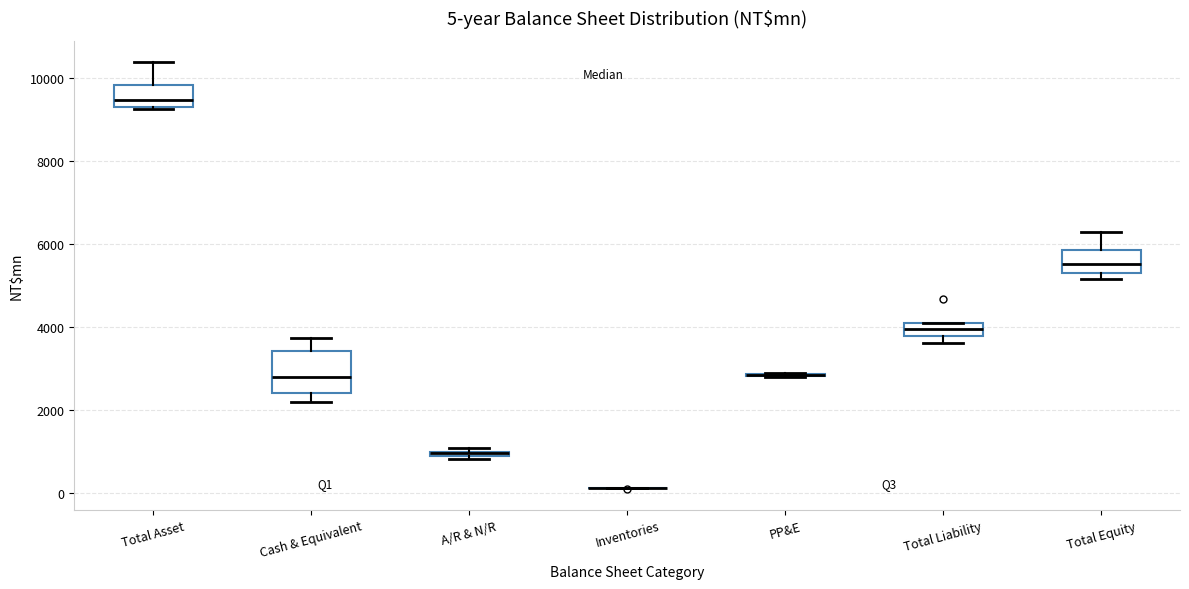

Which box is the tallest, from its lower edge to its upper edge?

Cash & Equivalent